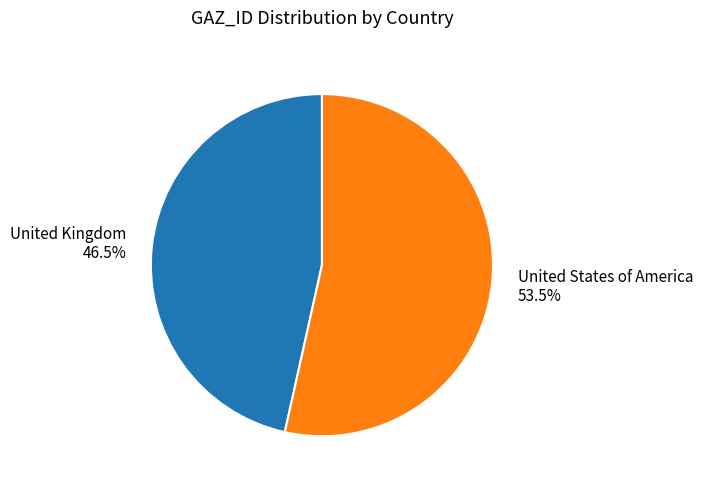

Is there a majority slice in this chart?

Yes